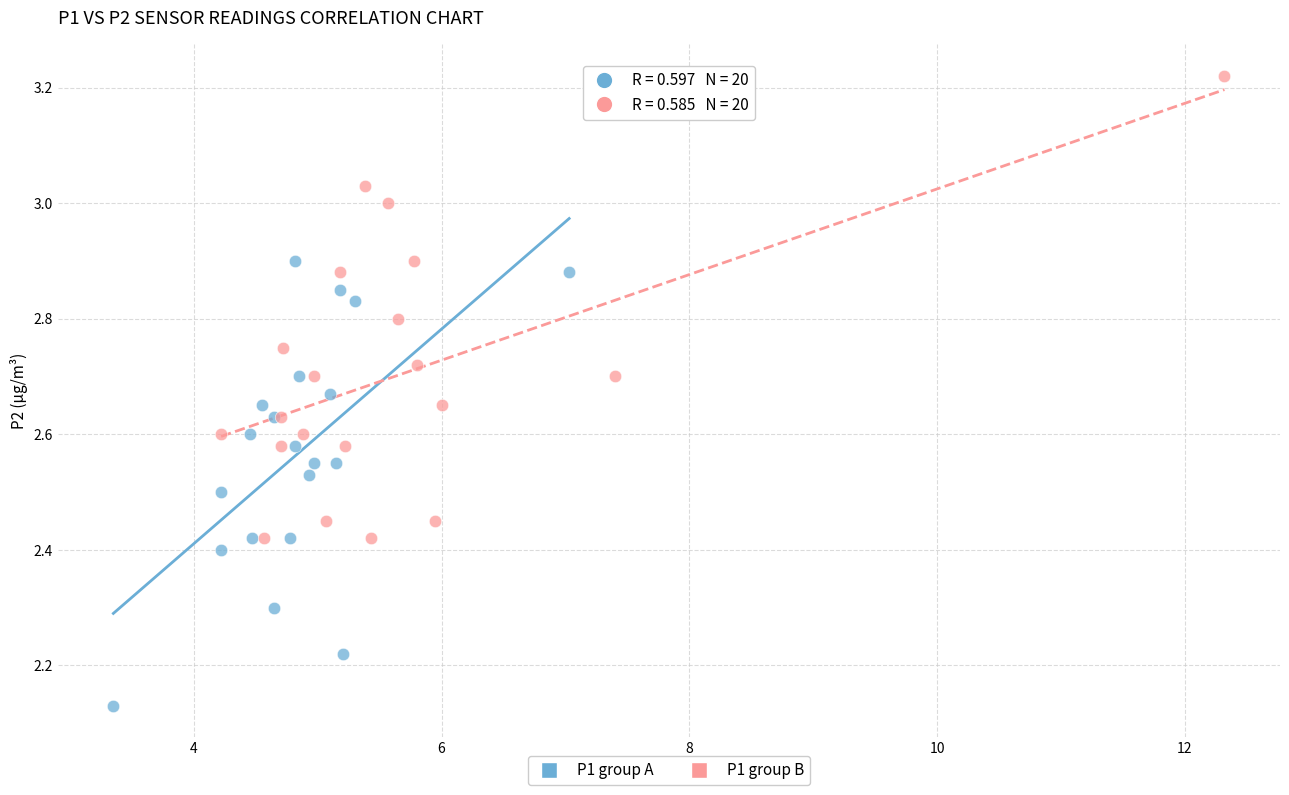

What are all the series names shown in the legend?

P1 group A, P1 group B